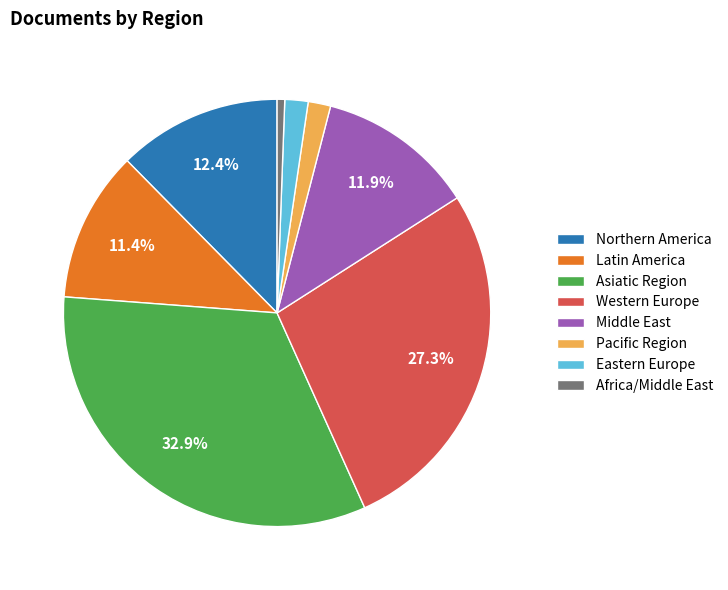

Which has a higher value, Latin America or Western Europe?

Western Europe